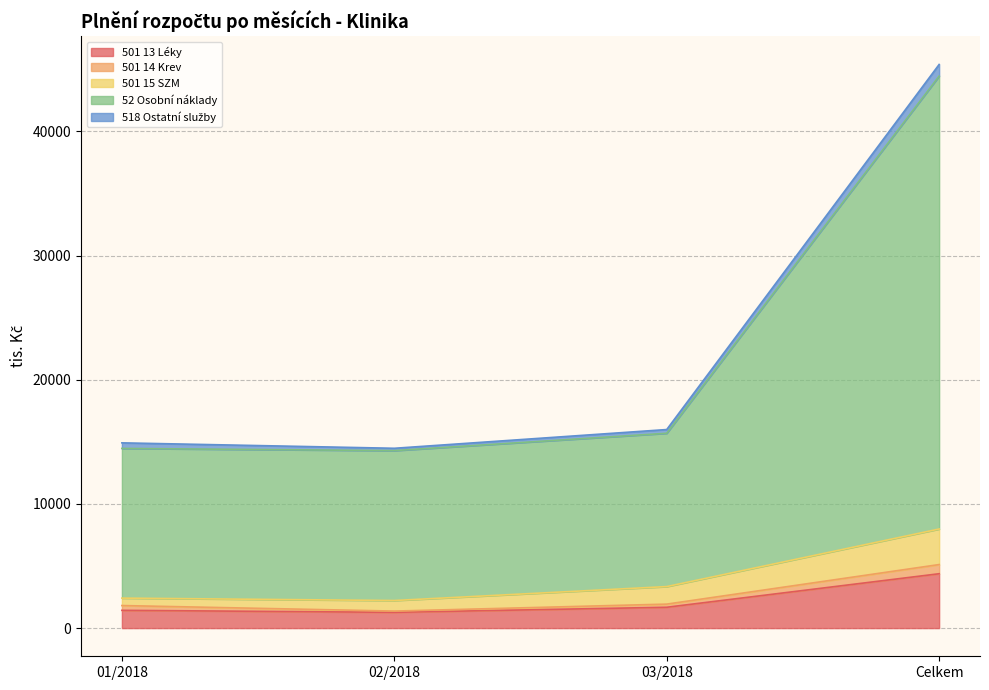

Does the chart display data point markers on the line(s)?

No